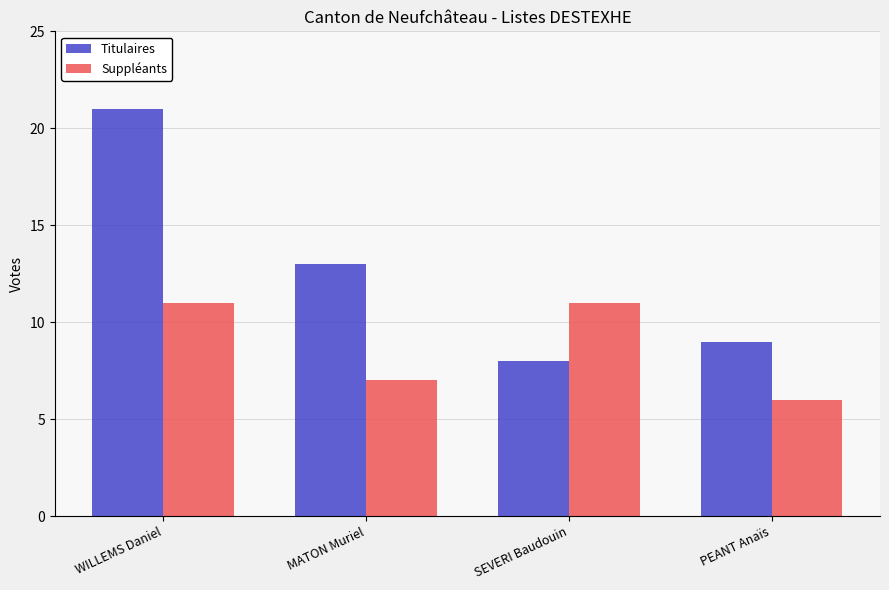

What is the difference between the Titulaires values at WILLEMS Daniel and SEVERI Baudouin?

13